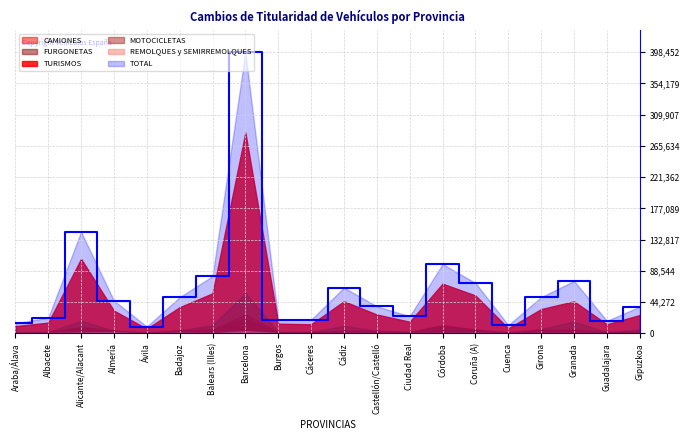

True or false: REMOLQUES y SEMIRREMOLQUES and CAMIONES cross at least once.

False